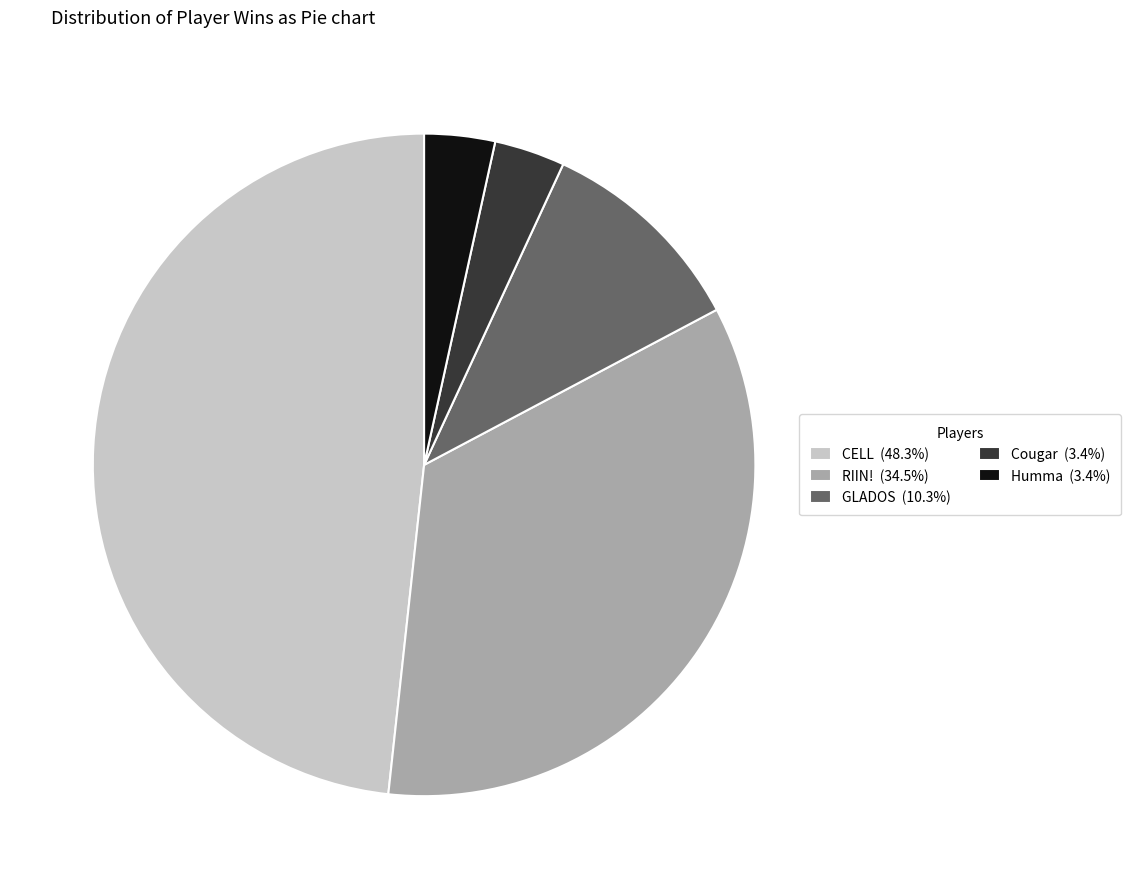

Is RIIN! (34.5%) the majority of the pie?

No